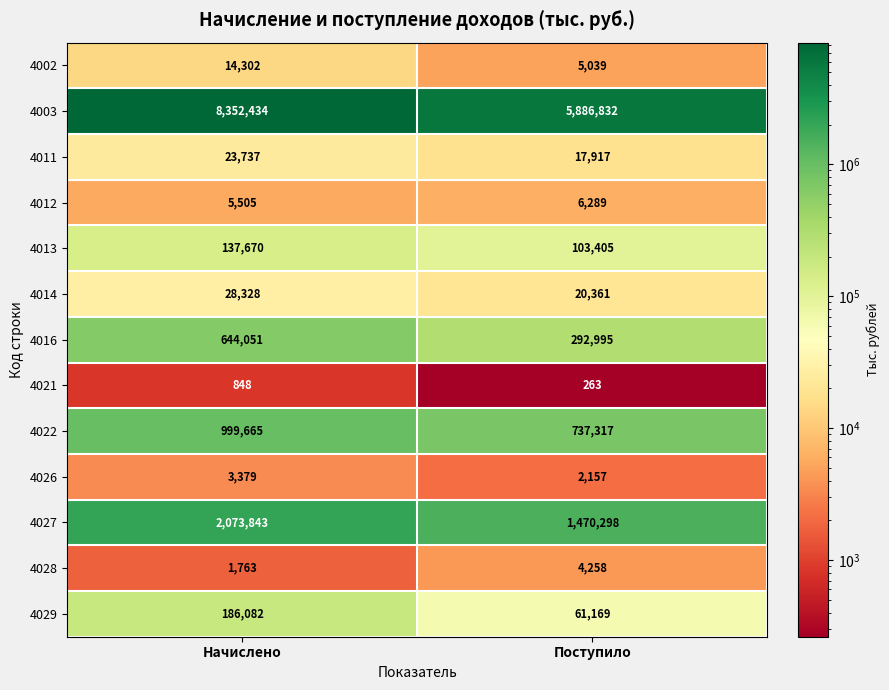

Which label corresponds to the smallest value in the chart?

Поступило